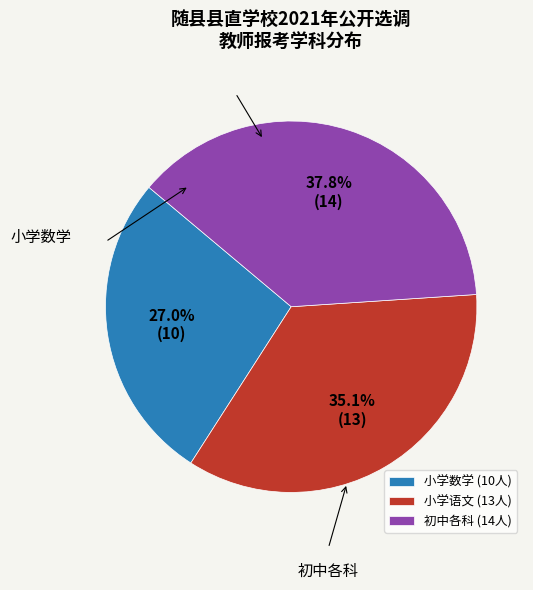

Is there a majority slice in this chart?

No